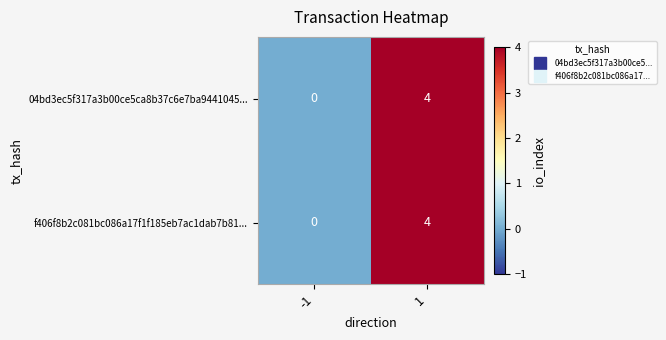

Reading left to right, extract all data points from this chart.

04bd3ec5f317a3b00ce5ca8b37c6e7ba9441045...: -1=0	1=4
f406f8b2c081bc086a17f1f185eb7ac1dab7b81...: -1=0	1=4